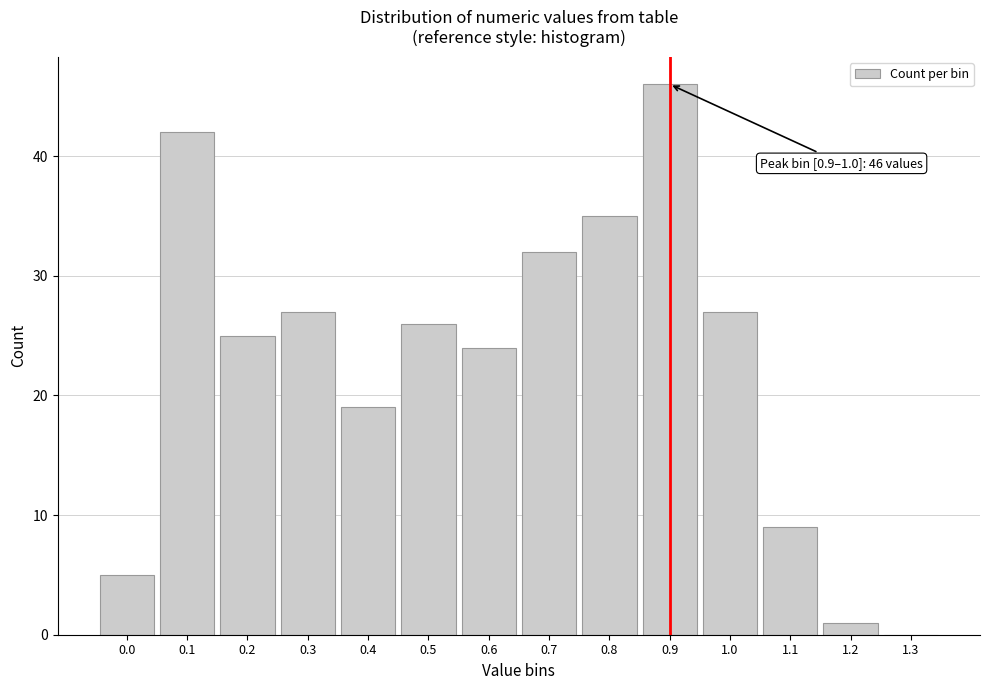

Reading left to right, what are all the values shown in this chart?

0.0=5	0.1=42	0.2=25	0.3=27	0.4=19	0.5=26	0.6=24	0.7=32	0.8=35	0.9=46	1.0=27	1.1=9	1.2=1	1.3=0